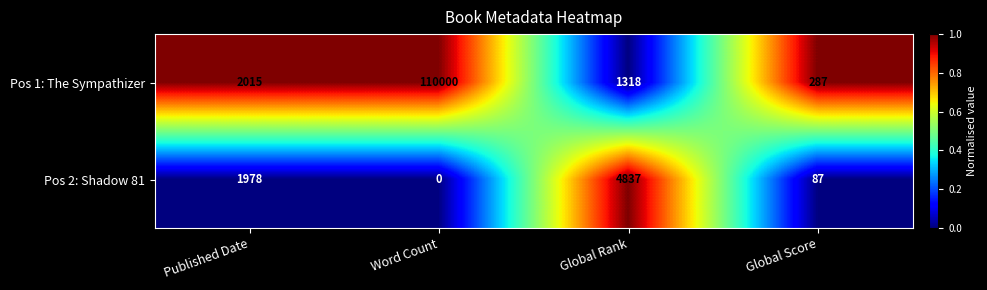

Count the number of data series in this chart.

2